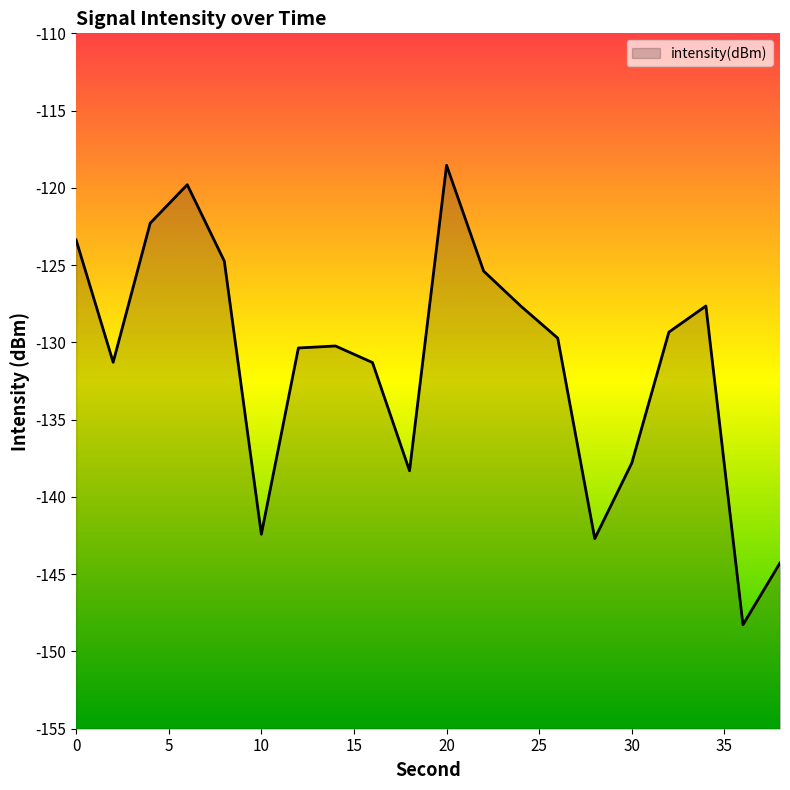

At which category does the data reach its first local valley?

2